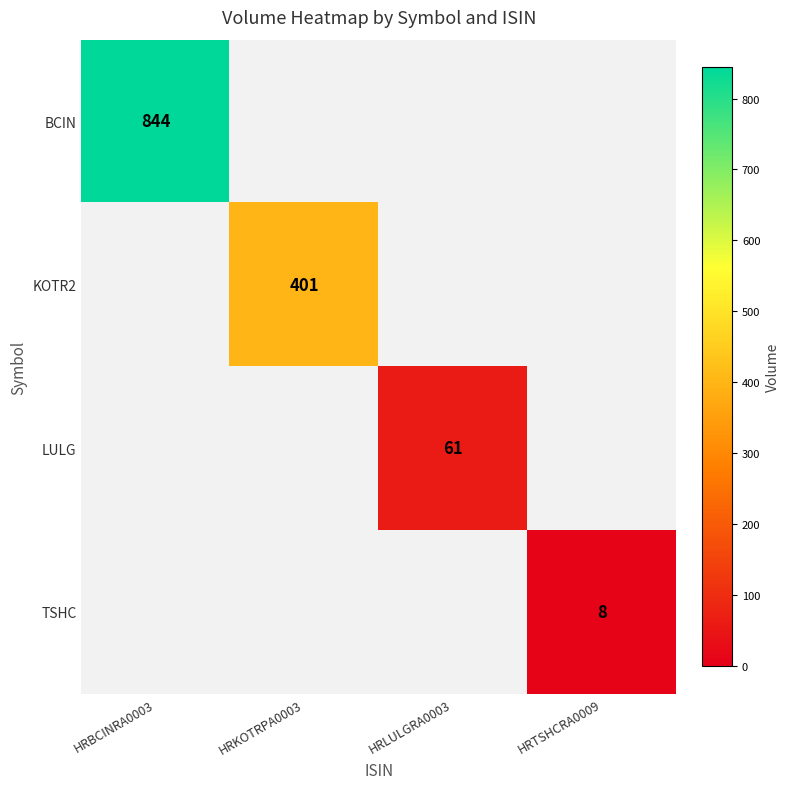

True or false: TSHC has a value of 8 at HRTSHCRA0009.

True